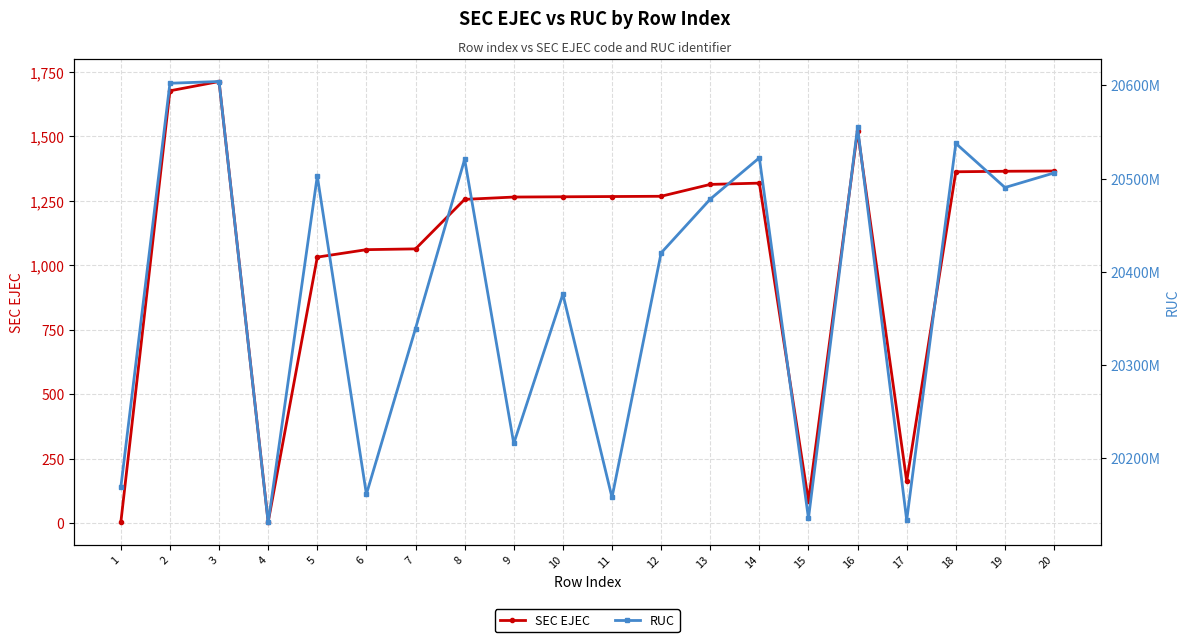

Read the RUC value at 20.

20505982259